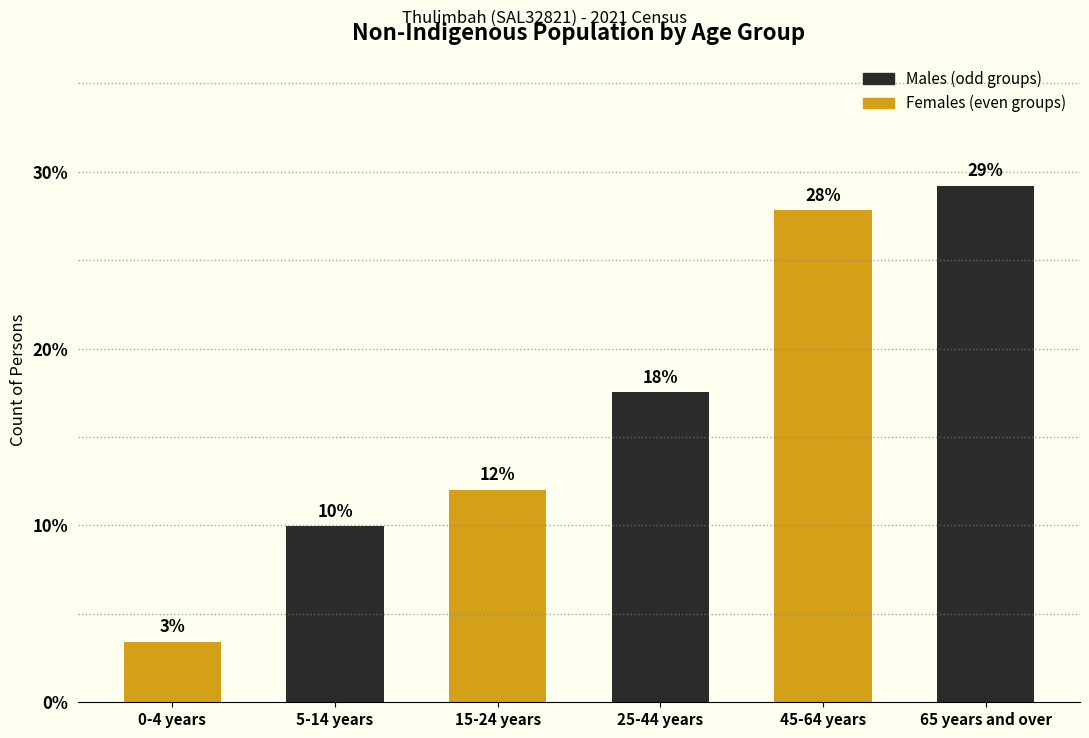

Does the chart contain any negative values?

No